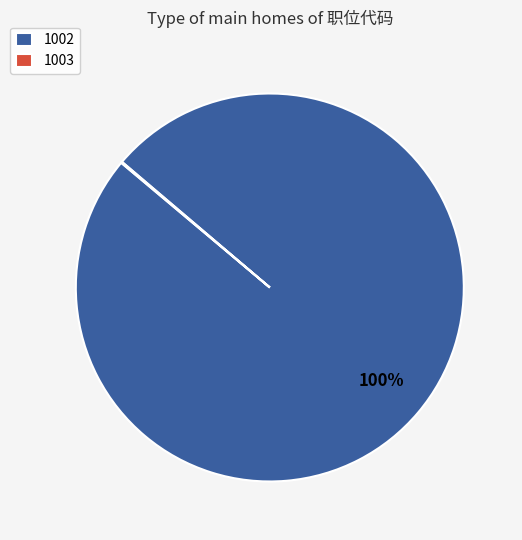

To the nearest percent, what portion does 1002 represent?

100%